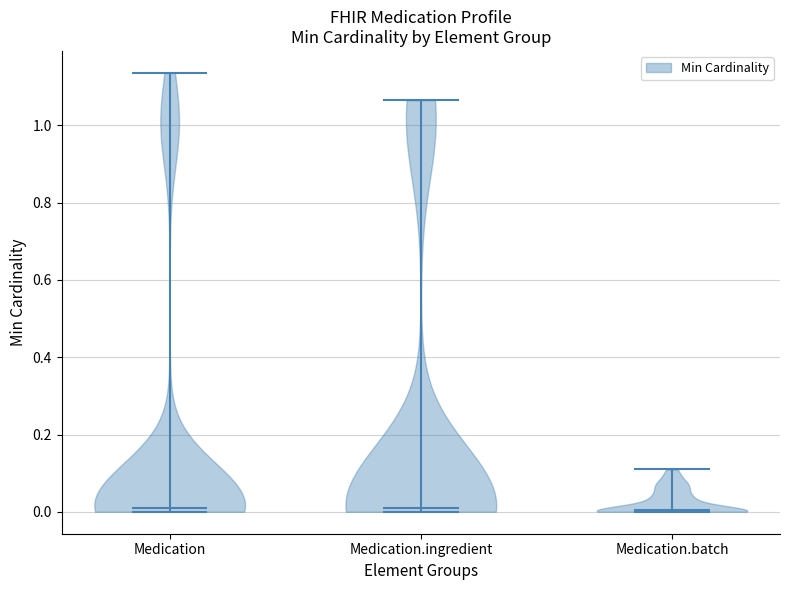

Reading left to right, read every violin against the y-axis: where its median line is, and the lowest and highest points it reaches. The values are not printed on the chart, so give them approximately, as read against the axis.

Medication: median line 0.00, lowest point 0.00, highest point 1.14
Medication.ingredient: median line 0.02, lowest point 0.00, highest point 1.06
Medication.batch: median line 0.00, lowest point 0.00, highest point 0.10